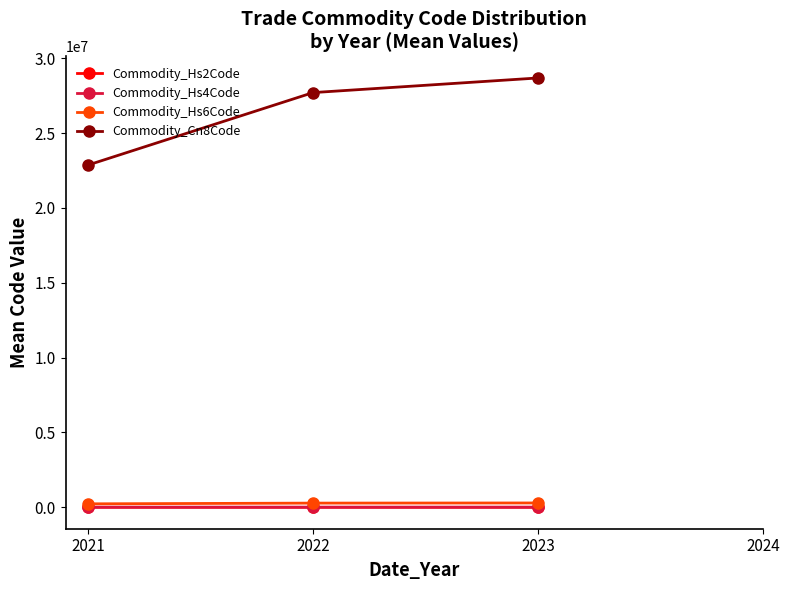

At which label does Commodity_Hs6Code reach its minimum?

2021